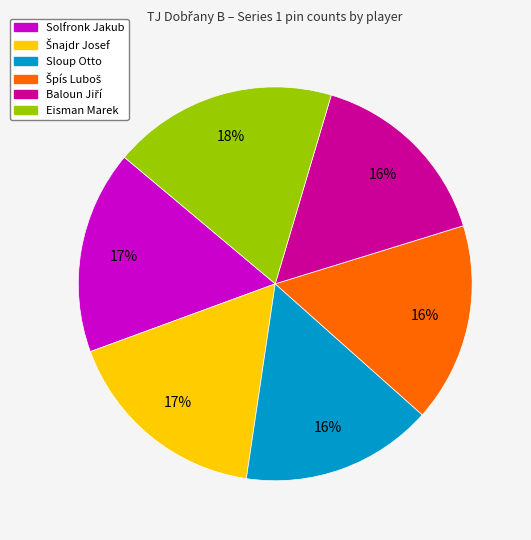

Is there any slice that represents more than half of the pie?

No